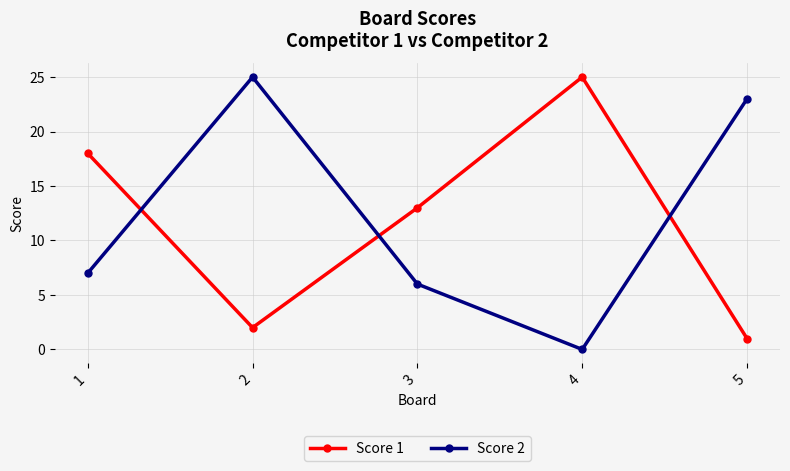

Is it true that Score 1 equals 23 at 3?

False